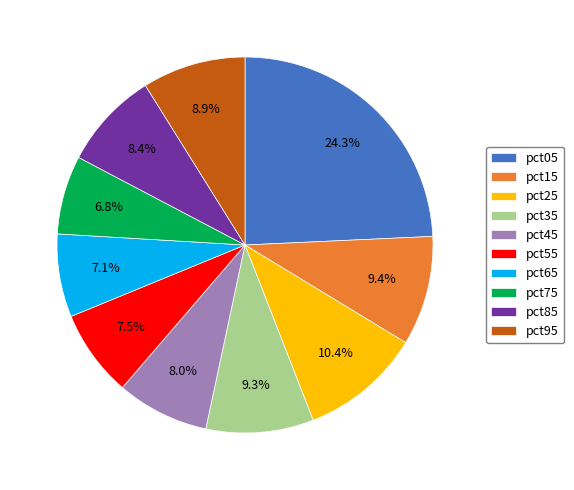

Combined, what portion of the pie is pct55 and pct85?

15.9%